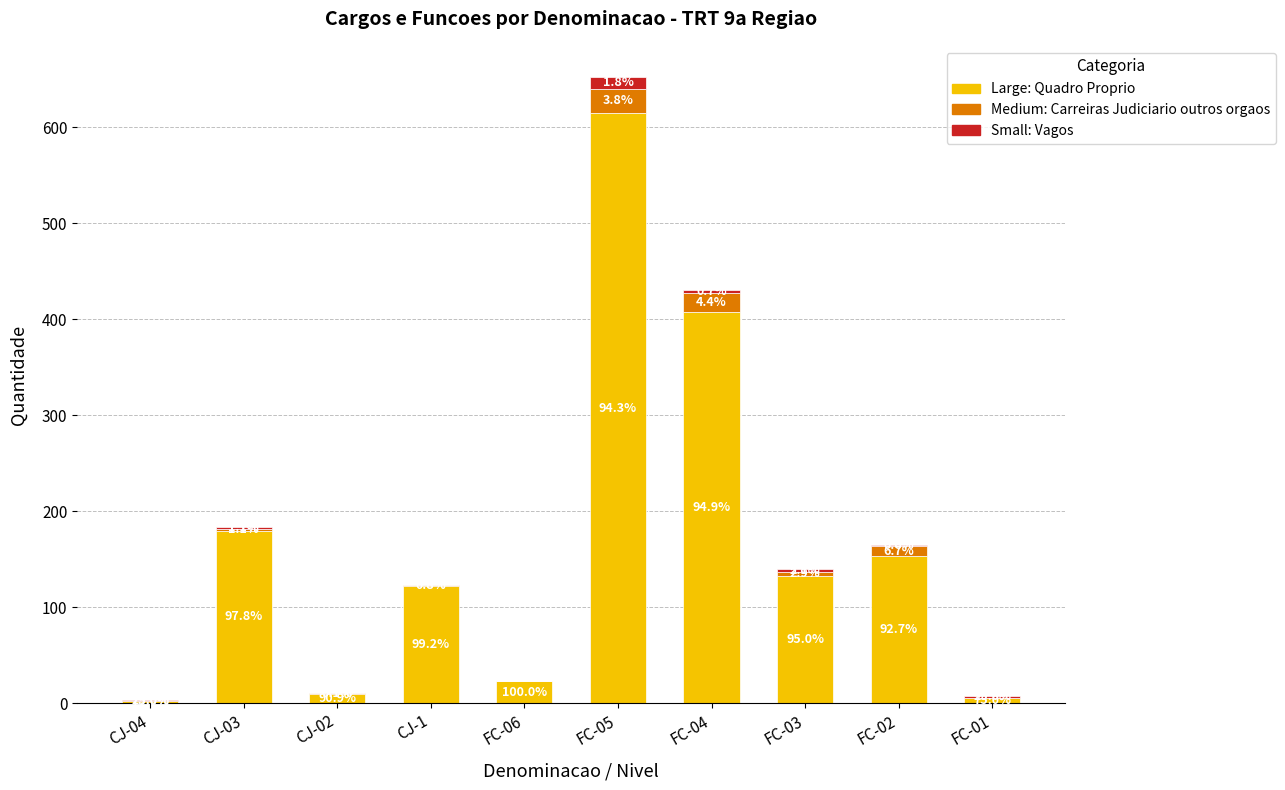

Are the bars horizontal?

No